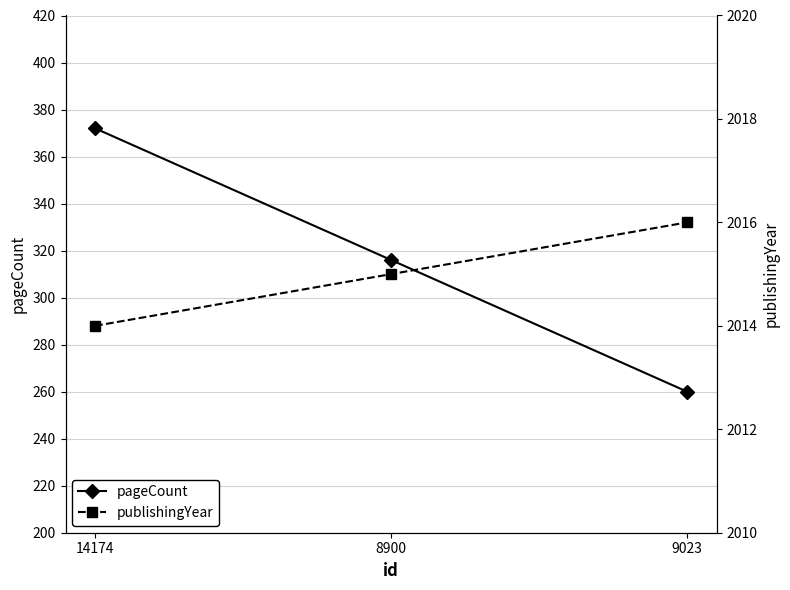

Reading left to right, what are all the values shown in this chart?

pageCount: 14174=372	8900=316	9023=260
publishingYear: 14174=2014	8900=2015	9023=2016